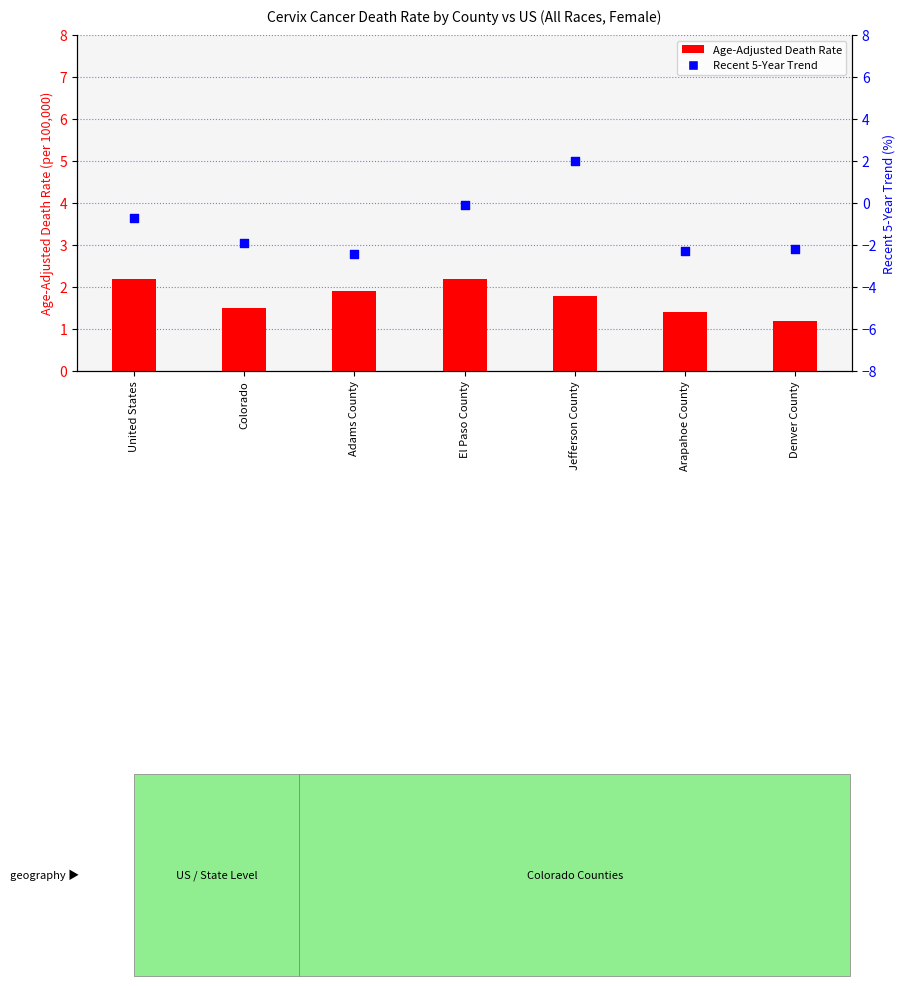

Which series has the widest spread of Y values?

Recent 5-Year Trend